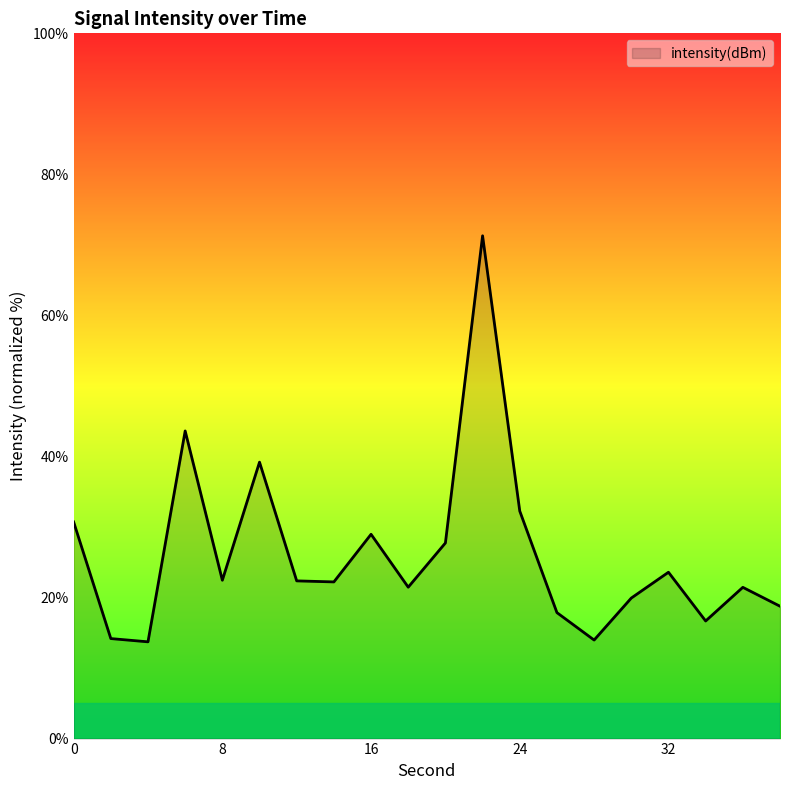

What is the minimum value shown in the chart?

13.7